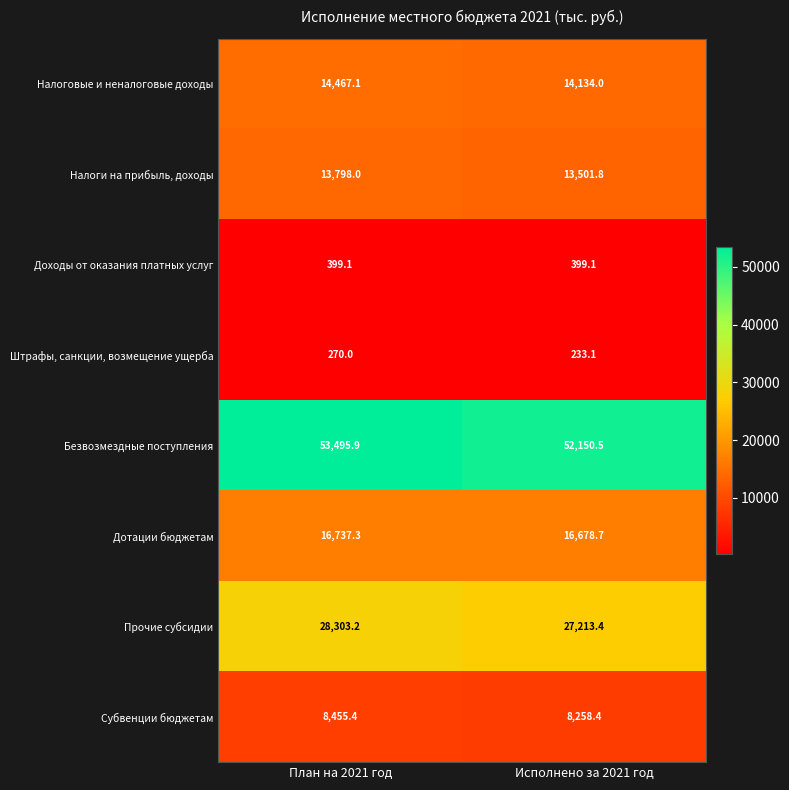

True or false: Прочие субсидии has a value of 14466.7 at План на 2021 год.

False